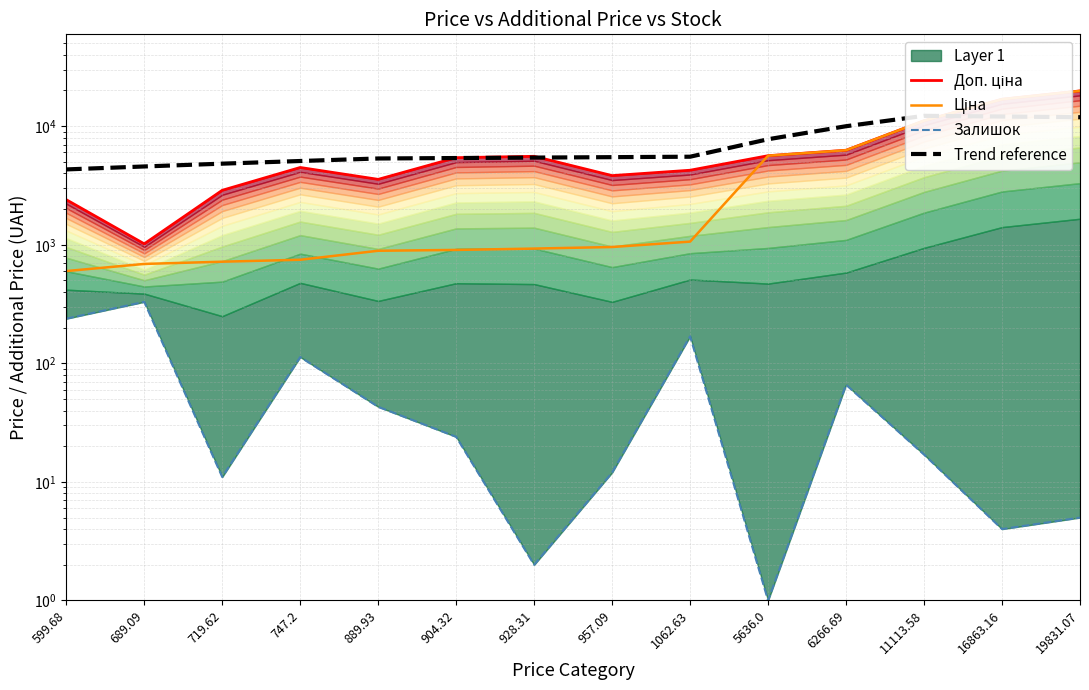

What position from the left is 719.62?

3